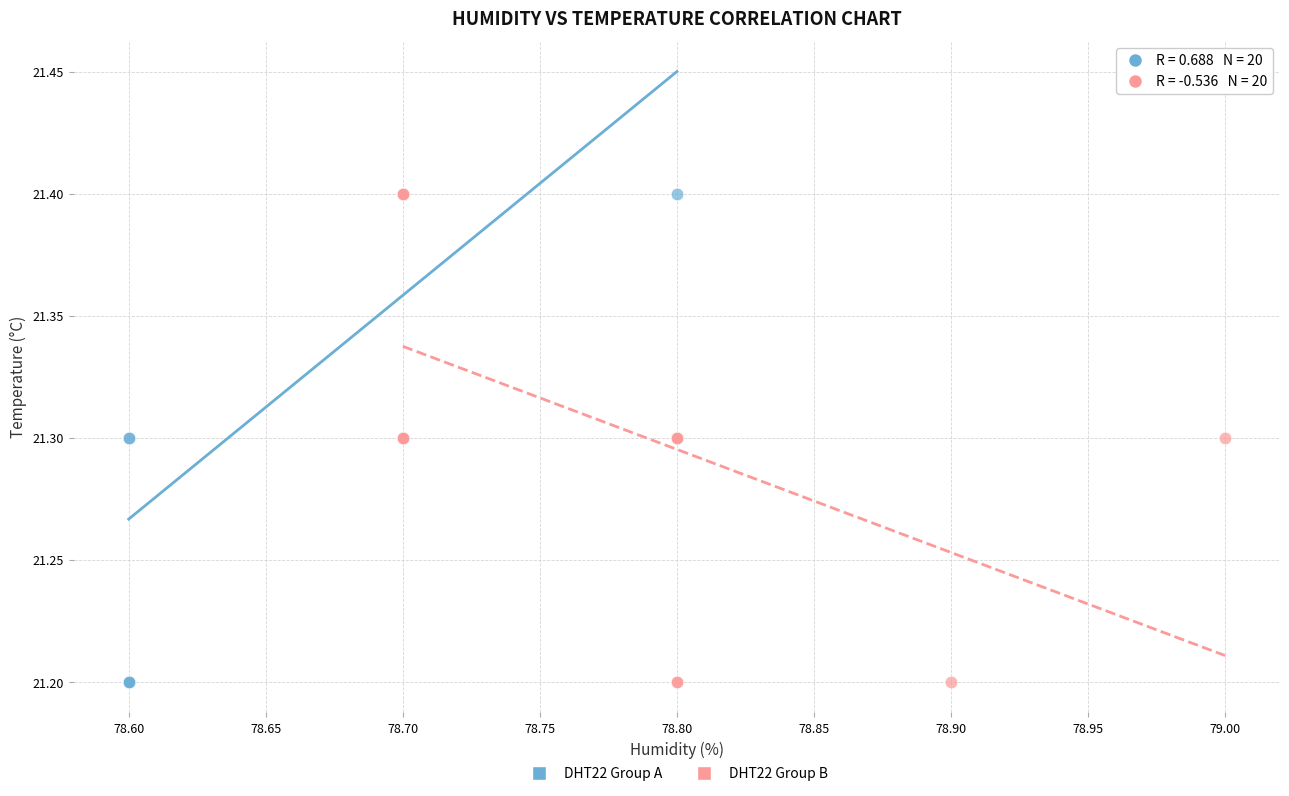

What are all the series names shown in the legend?

DHT22 Group A, DHT22 Group B